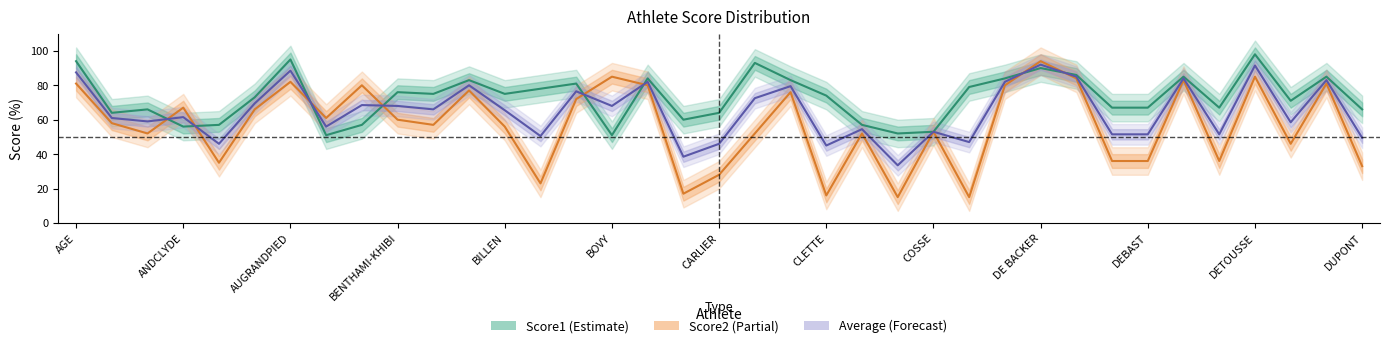

Read the Score1_pct value at BERY.

83.0